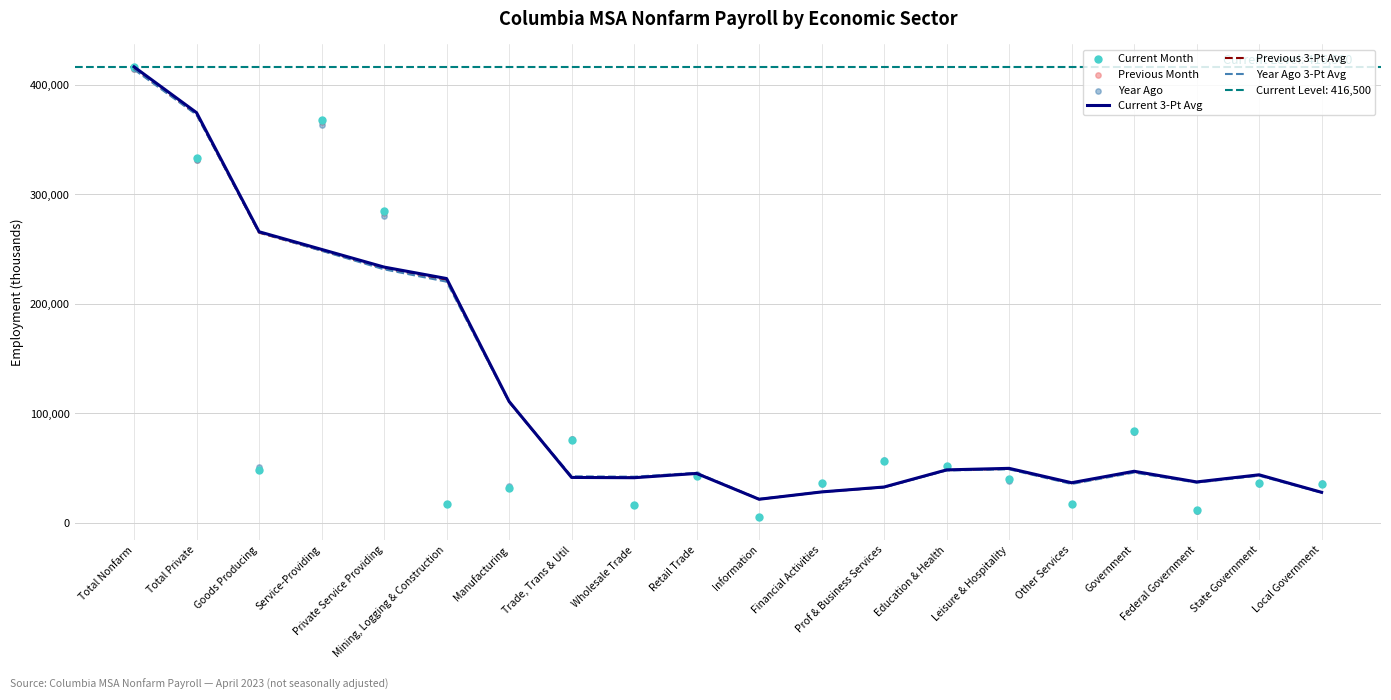

Which series has the largest total across all categories?

Current 3-Pt Avg